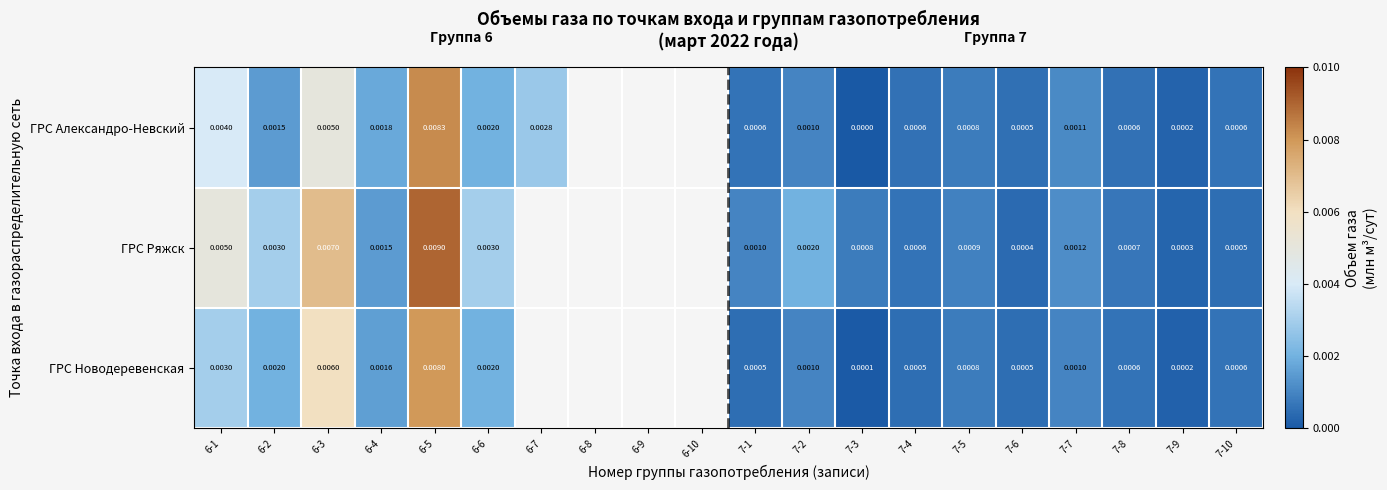

Which series changed the most between 6-5 and 7-1?

ГРС Ряжск